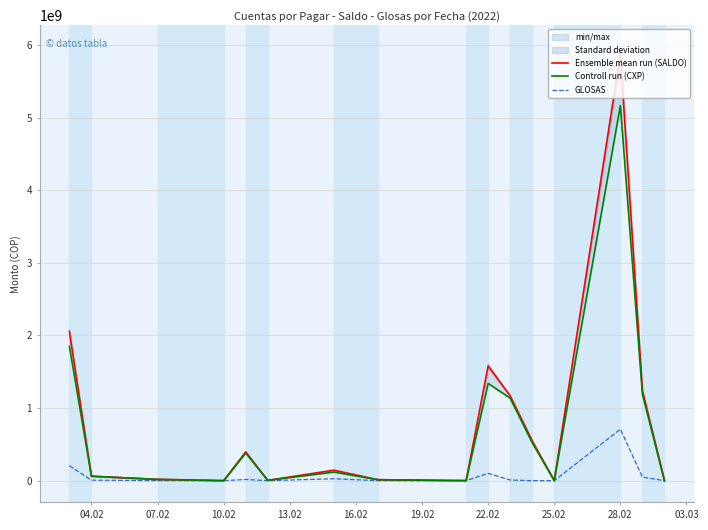

Is this an area chart (filled region under the line)?

No